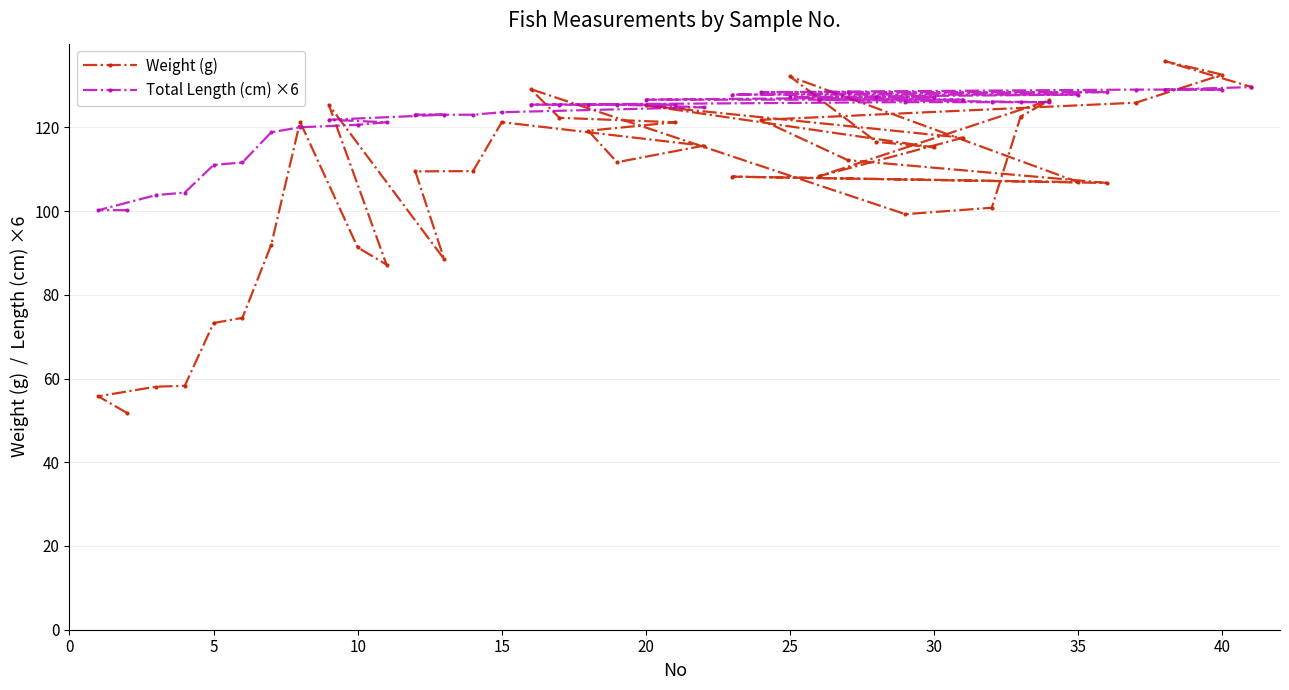

True or false: Weight (g) and Total Length (cm) ×6 cross at least once.

True